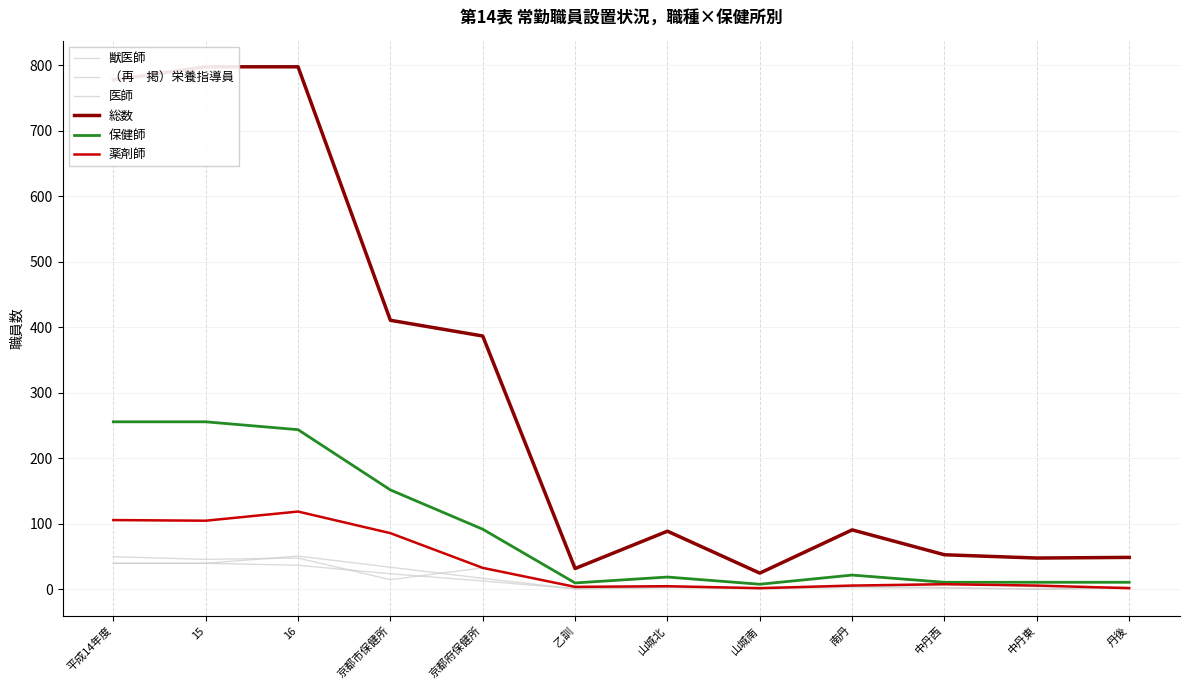

At which category is the sum across all series the highest?

16